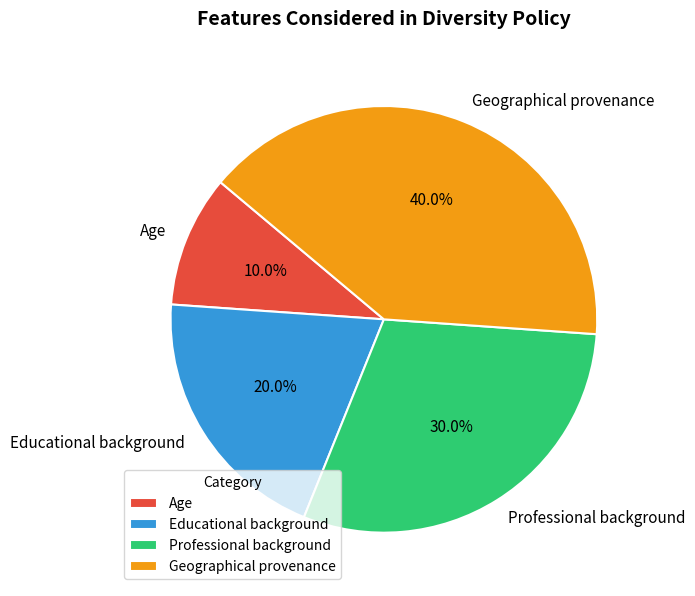

Which category has the biggest portion of the pie?

Geographical provenance